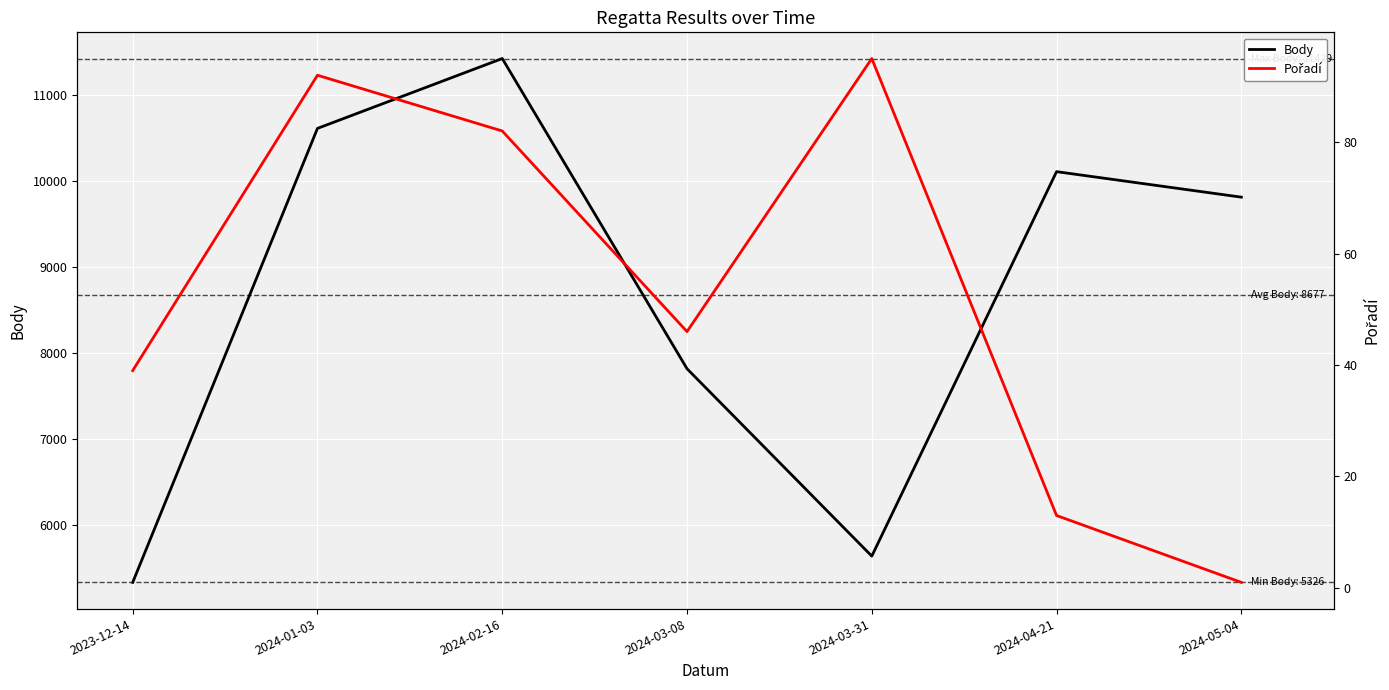

Which category has the lowest value in the Pořadí series?

2024-05-04